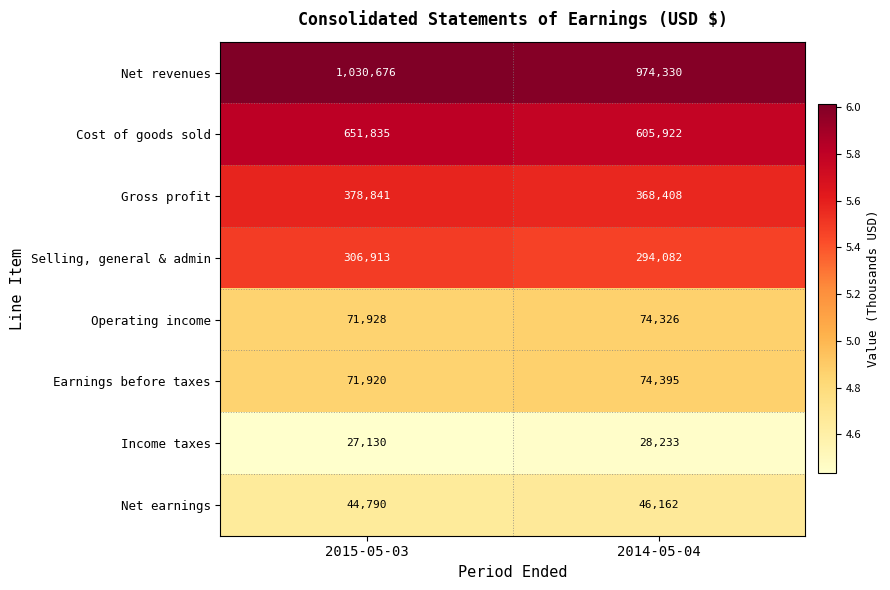

List the series in order of their peak value, highest first.

Net revenues, Cost of goods sold, Gross profit, Selling, general & admin, Earnings before taxes, Operating income, Net earnings, Income taxes